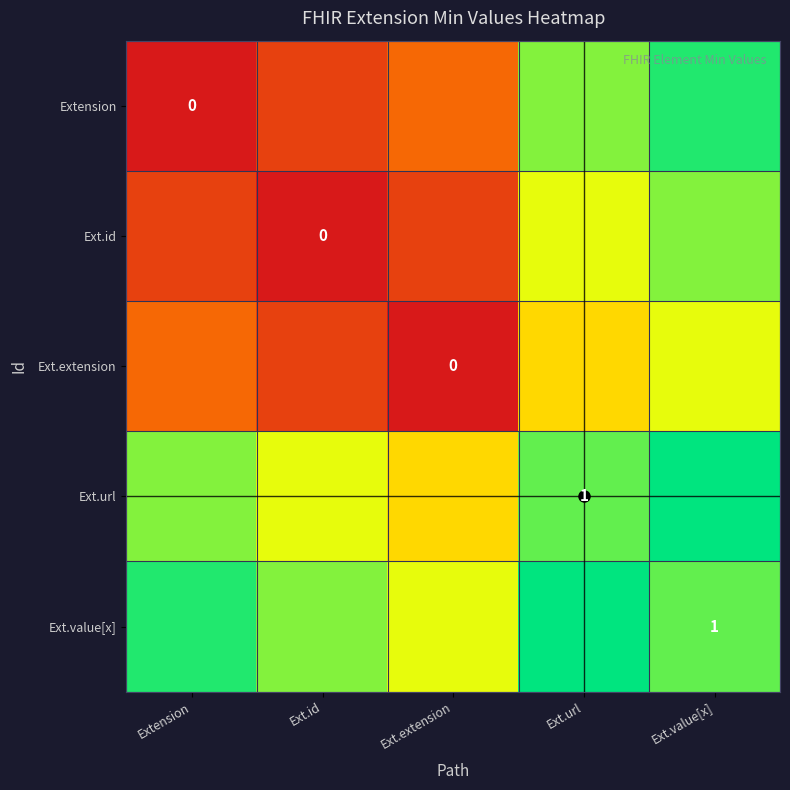

Rank the series at Ext.value[x] from lowest to highest value.

Ext.extension, Ext.id, Ext.value[x], Extension, Ext.url